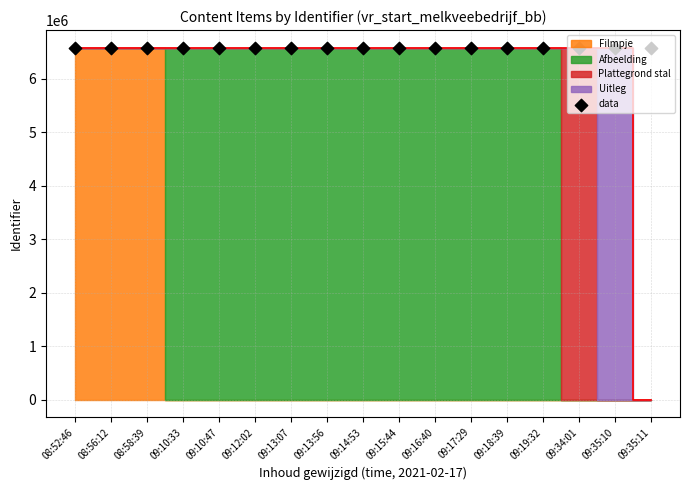

Between 09:16:40 and 08:58:39, which is larger?

09:16:40